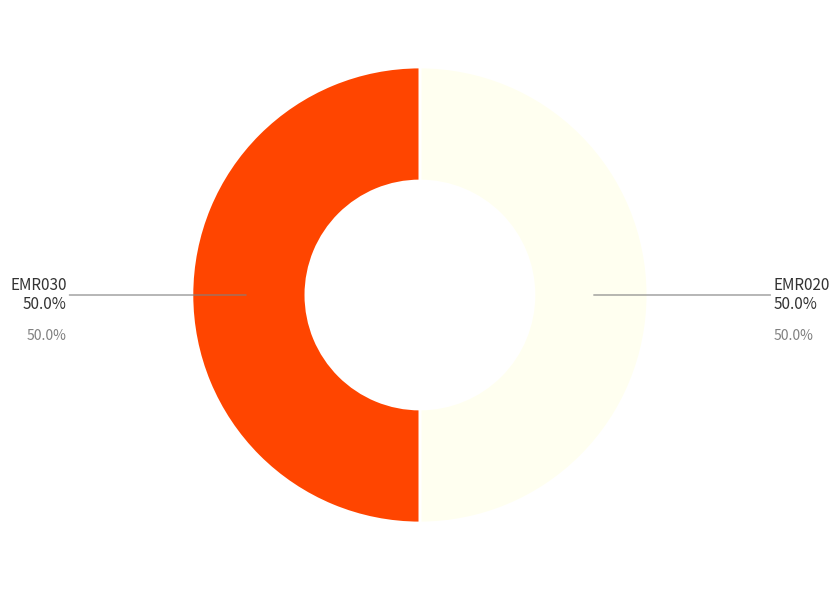

Approximately how many times larger is the value at EMR030 compared to EMR020?

1.0